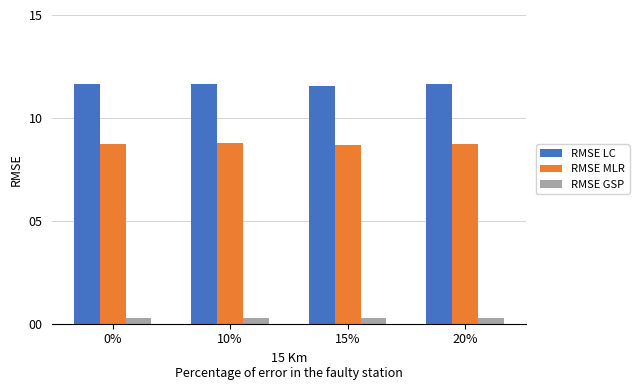

How many bars are there in each group?

3